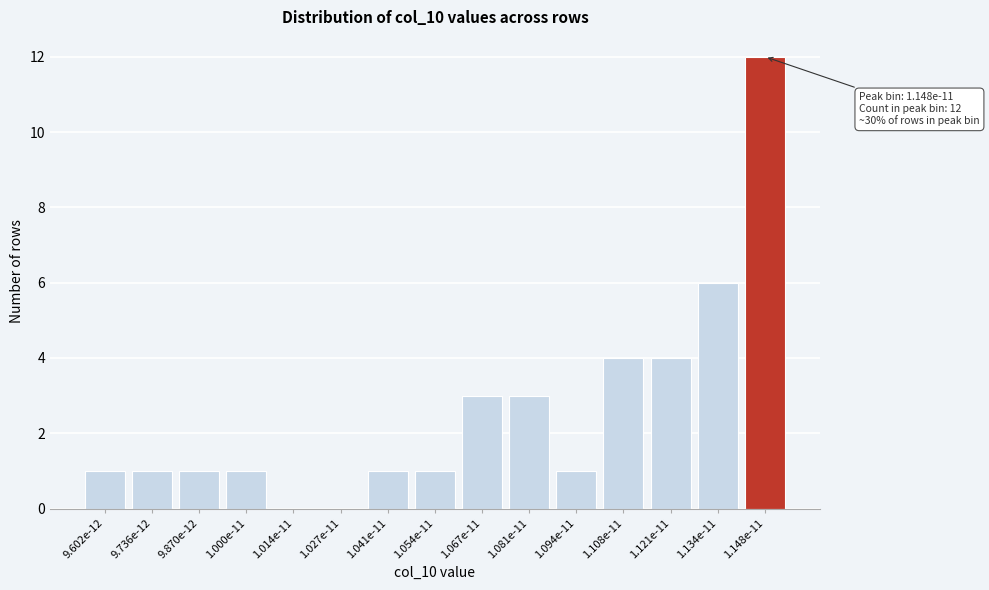

Reading left to right, extract all data points from this chart.

9.602e-12=1	9.736e-12=1	9.870e-12=1	1.000e-11=1	1.014e-11=0	1.027e-11=0	1.041e-11=1	1.054e-11=1	1.067e-11=3	1.081e-11=3	1.094e-11=1	1.108e-11=4	1.121e-11=4	1.134e-11=6	1.148e-11=12